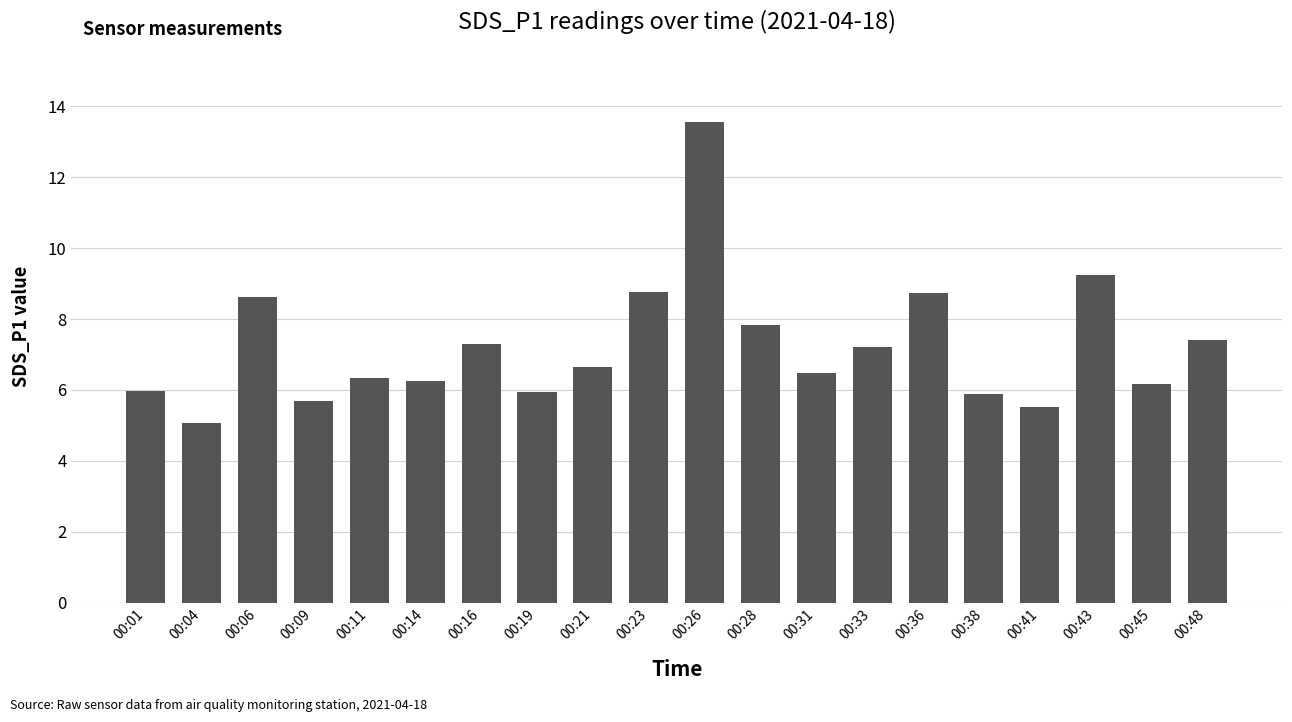

Are the bars horizontal?

No